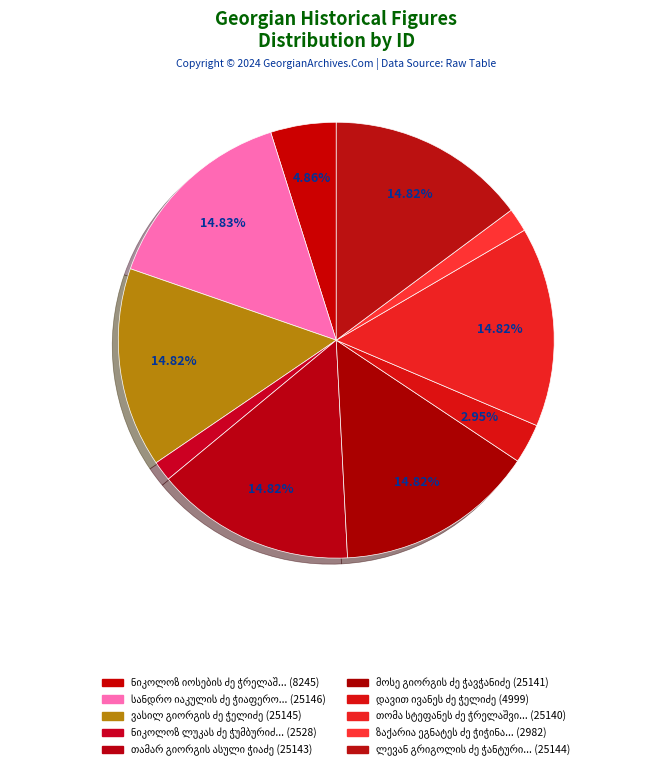

How many segments does this pie chart have?

10